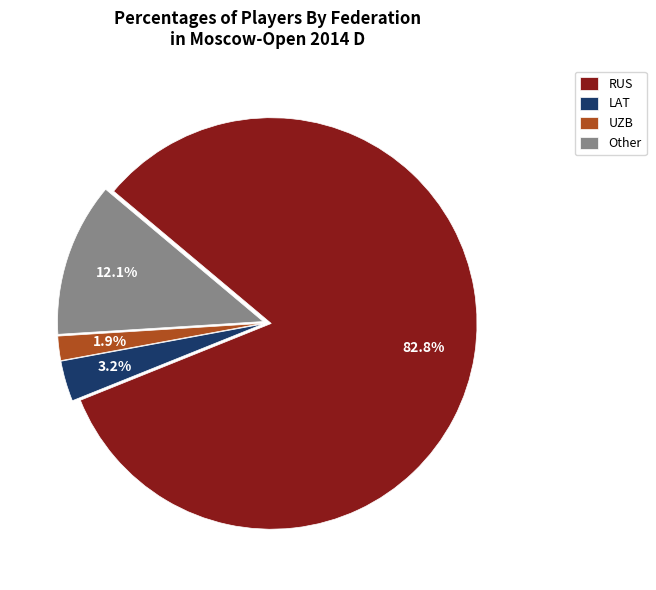

Between Other and UZB, which is larger?

Other